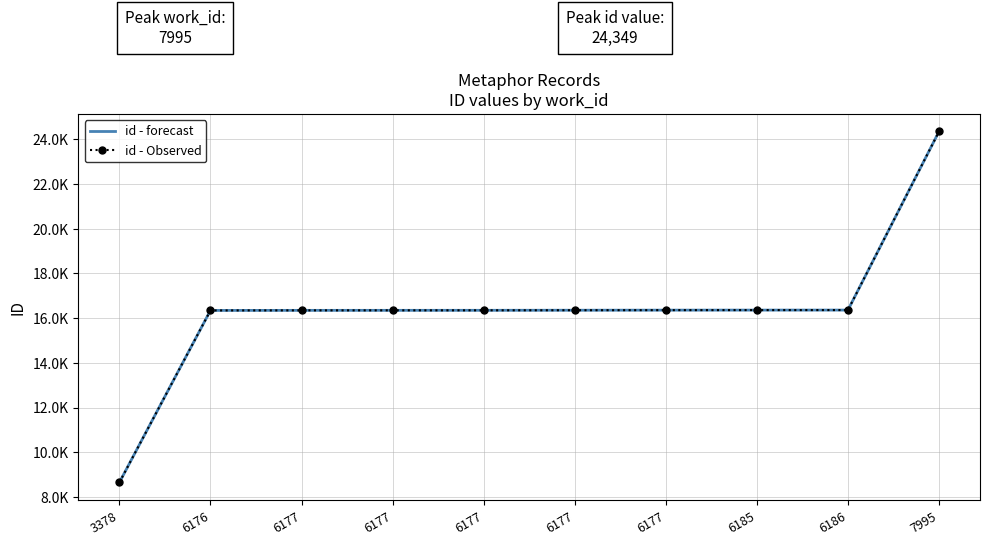

The id - Observed series shows 16361 at 6177. True or false?

True